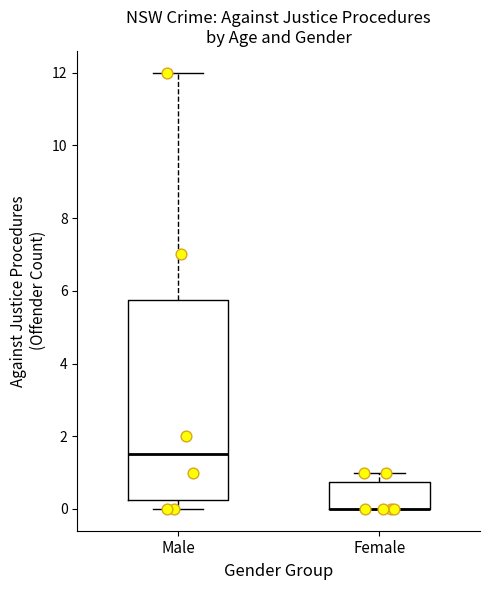

Reading left to right, read every box against the y-axis: the position of its median line, the range the box covers, and the ends of its whiskers. The values are not printed on the chart, so give them approximately, as read against the axis.

Male: median 1.6, box 0.2 to 5.8, whiskers 0.0 to 12.0
Female: median 0.0 (drawn on the box's lower edge), box 0.0 to 0.8, whiskers 0.0 to 1.0